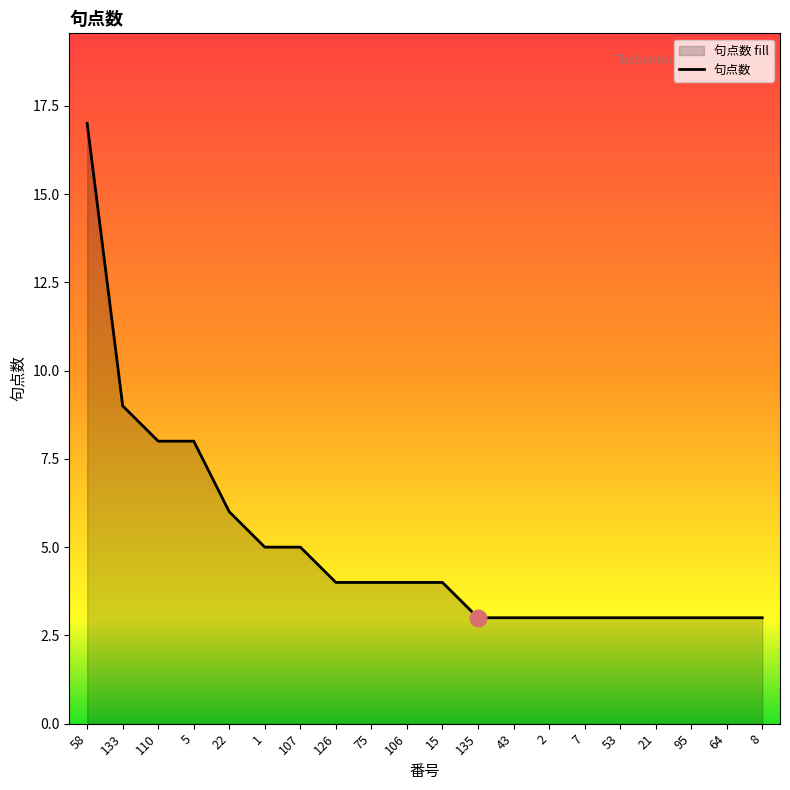

How many lines are shown in the chart?

1